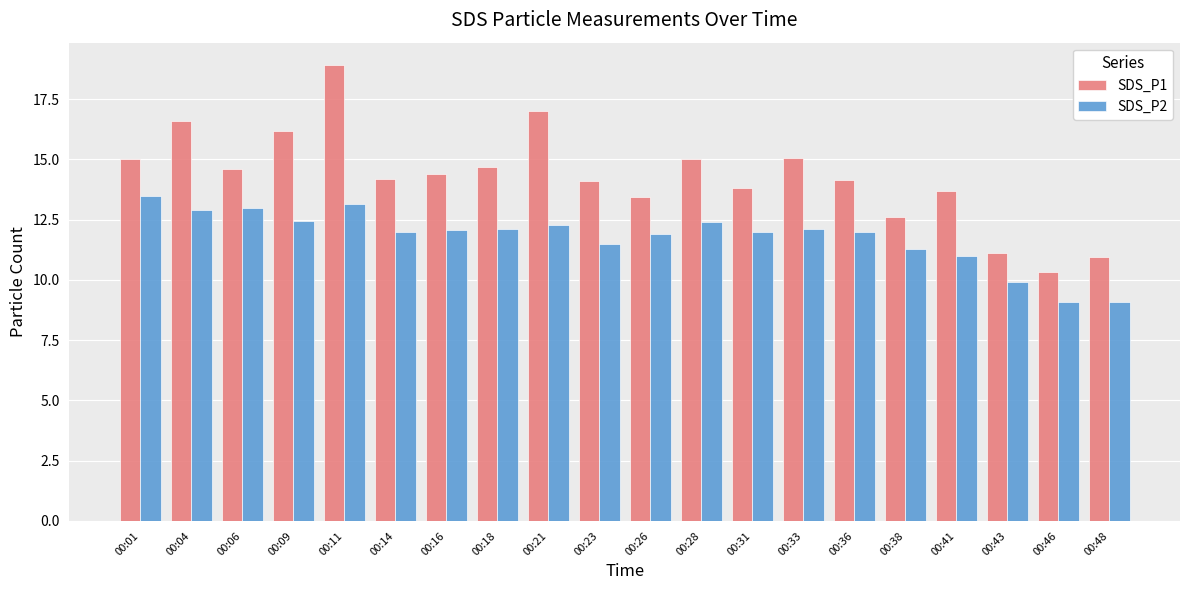

What is the average value of the SDS_P2 series?

11.8